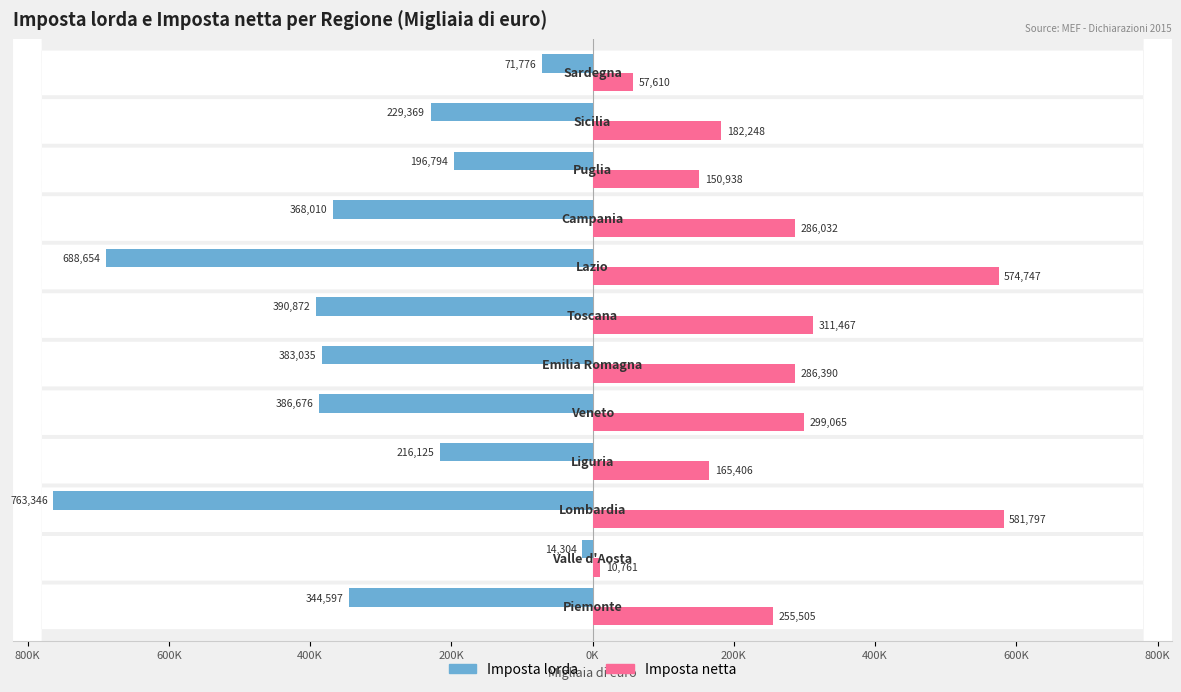

What are all the series names shown in the legend?

Imposta lorda, Imposta netta